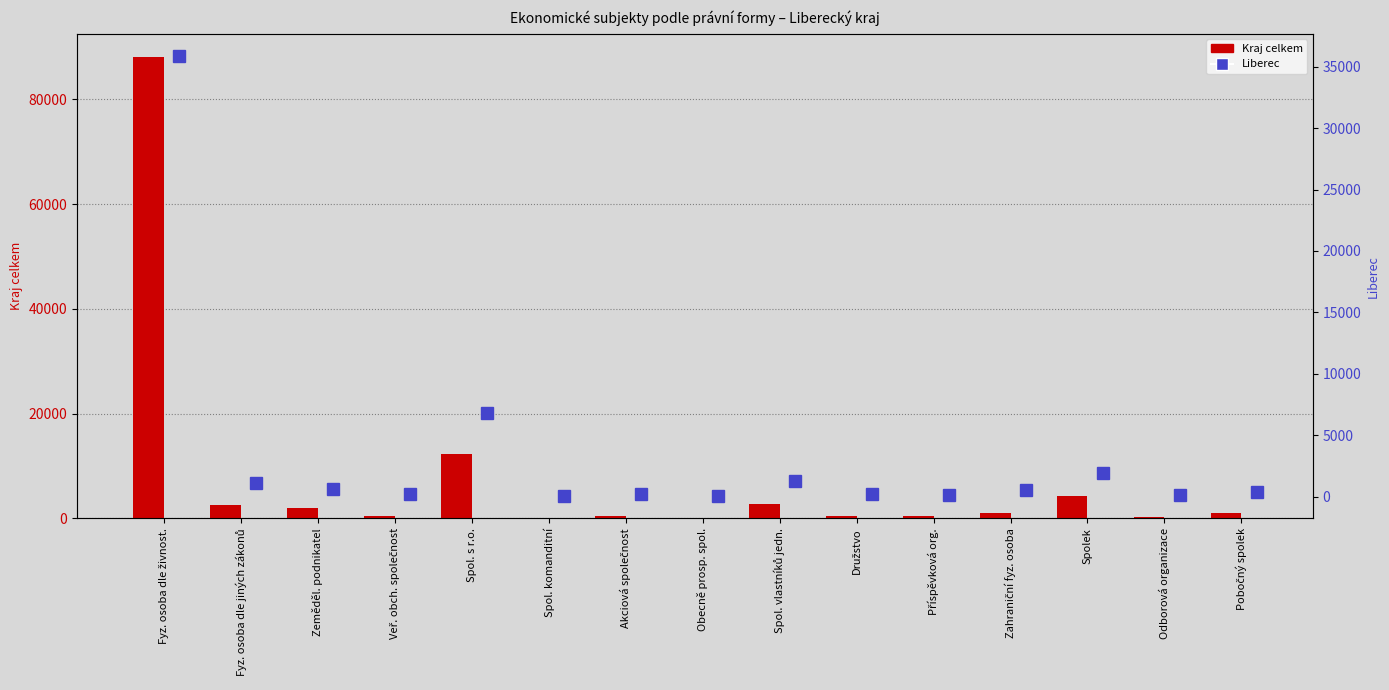

Which has a higher value, Družstvo or Akciová společnost?

Akciová společnost